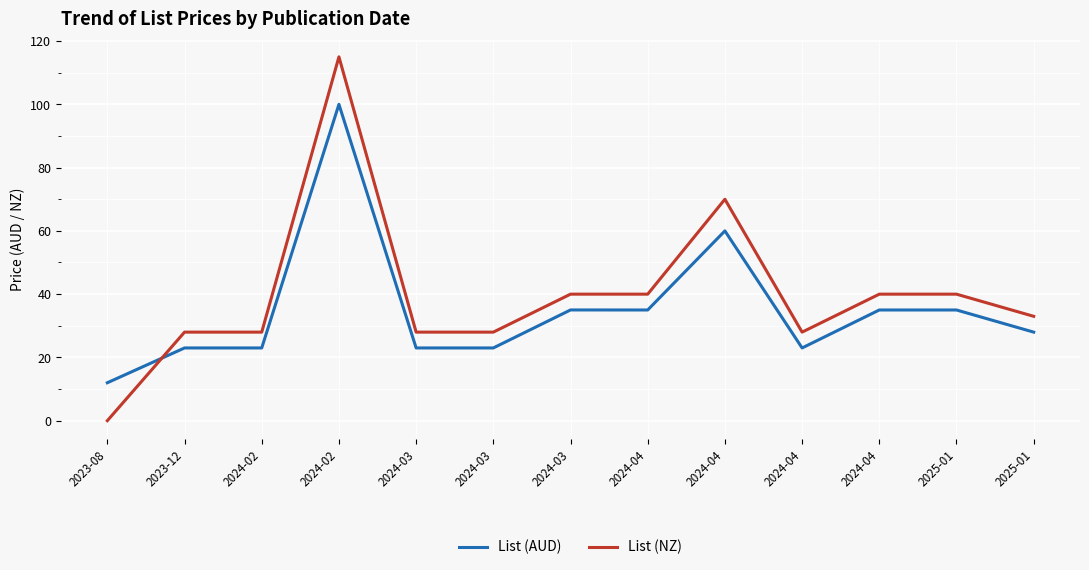

Which category has the highest value in the List (NZ) series?

2024-02